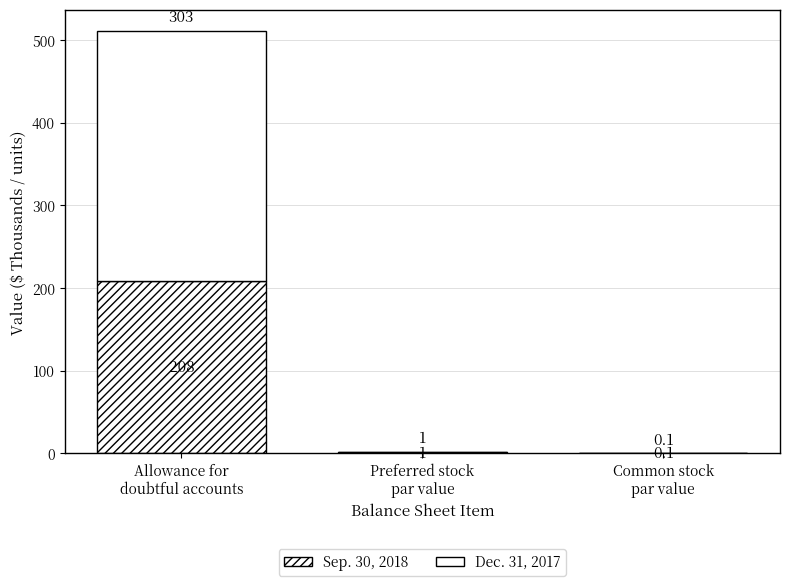

What is the difference between the maximum and minimum values in the Sep. 30, 2018 series?

207.9